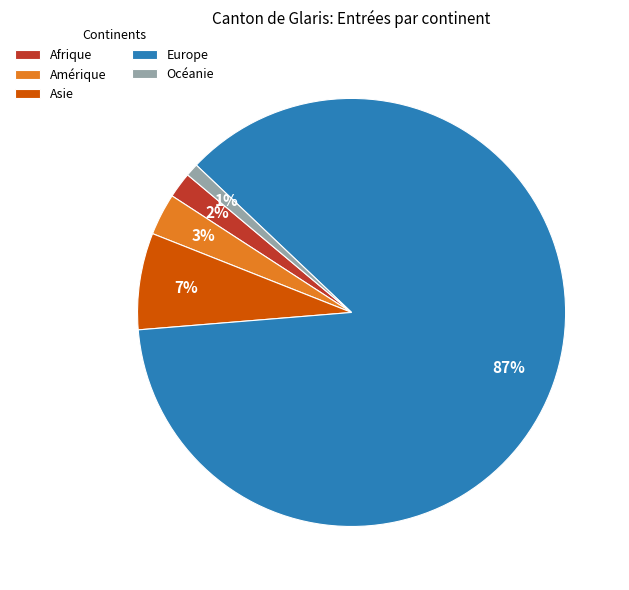

Between Océanie and Amérique, which is larger?

Amérique